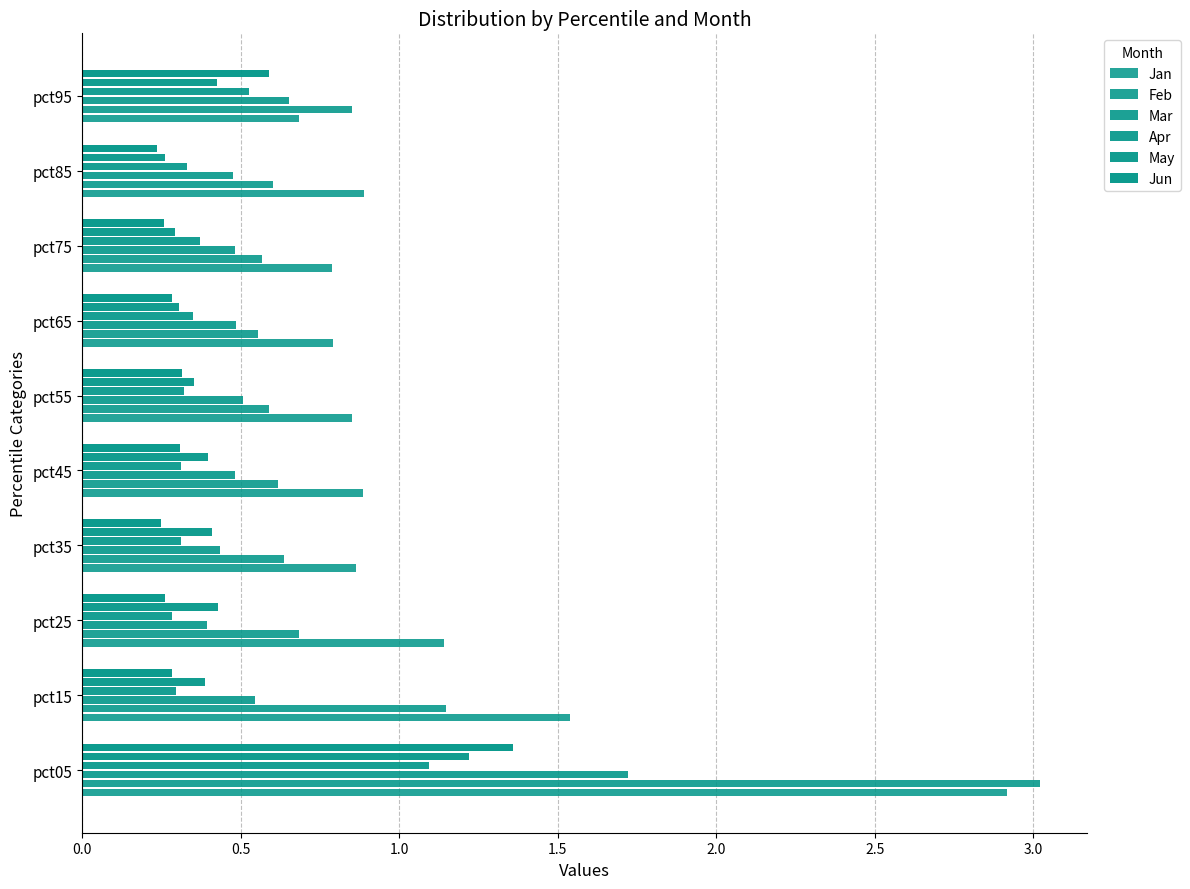

What is the average value of the May series?

0.4